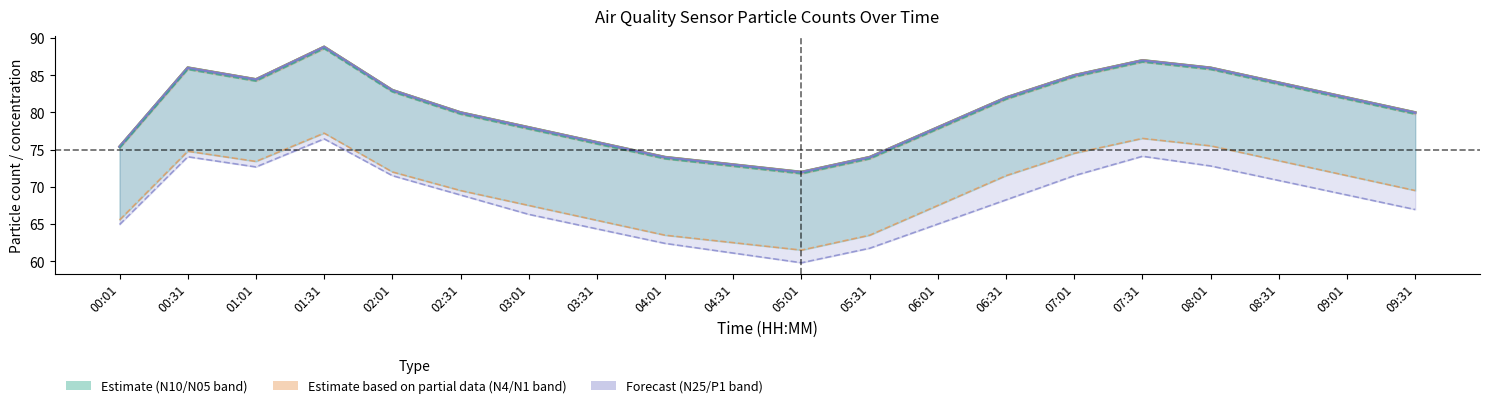

At which label does P1 (×6.5) first exceed 68?

00:31